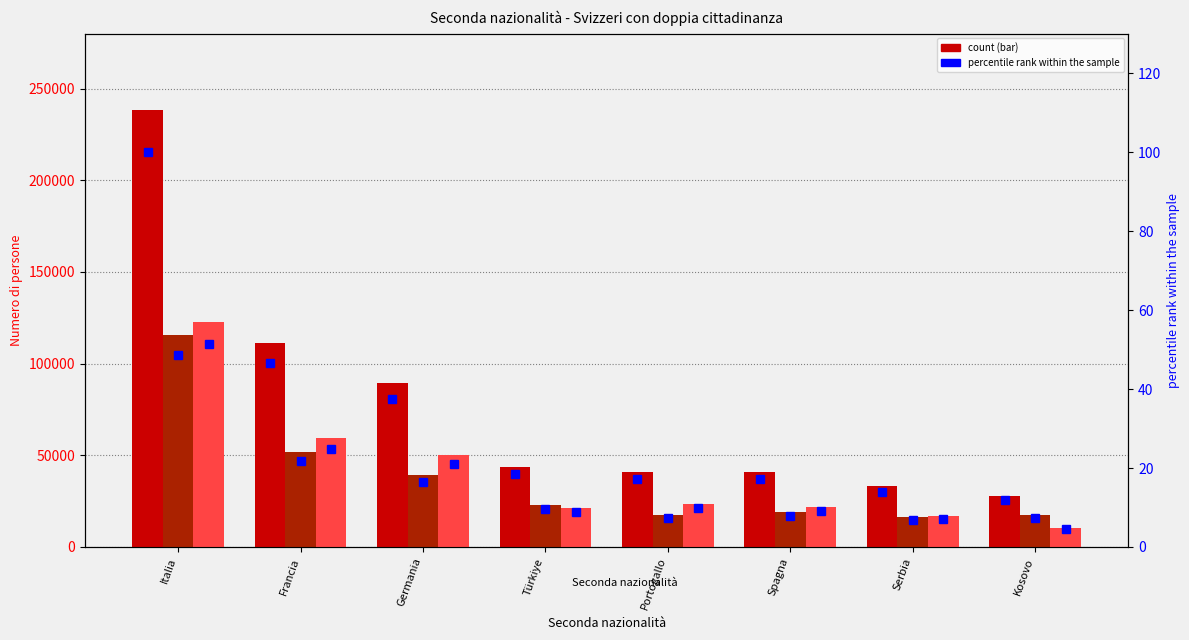

Where does the Totale (Uomini) % series first go above 9?

Italia